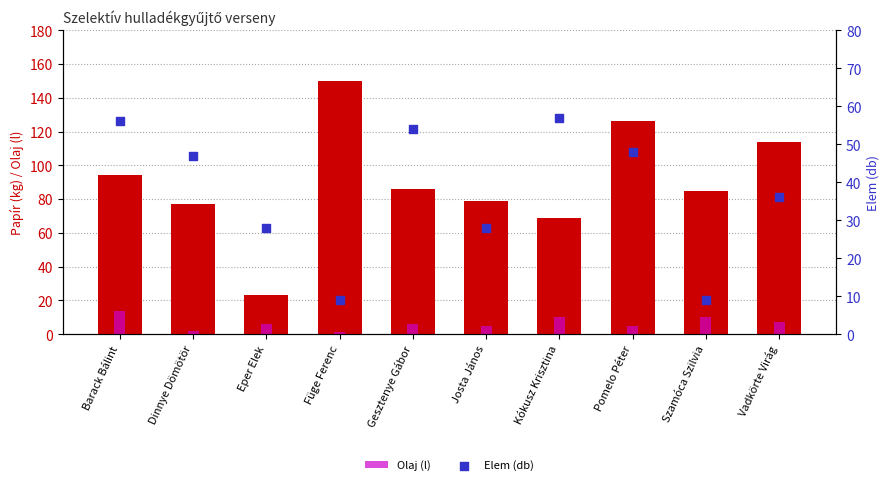

Which series has the widest spread of Y values?

Papír (kg)